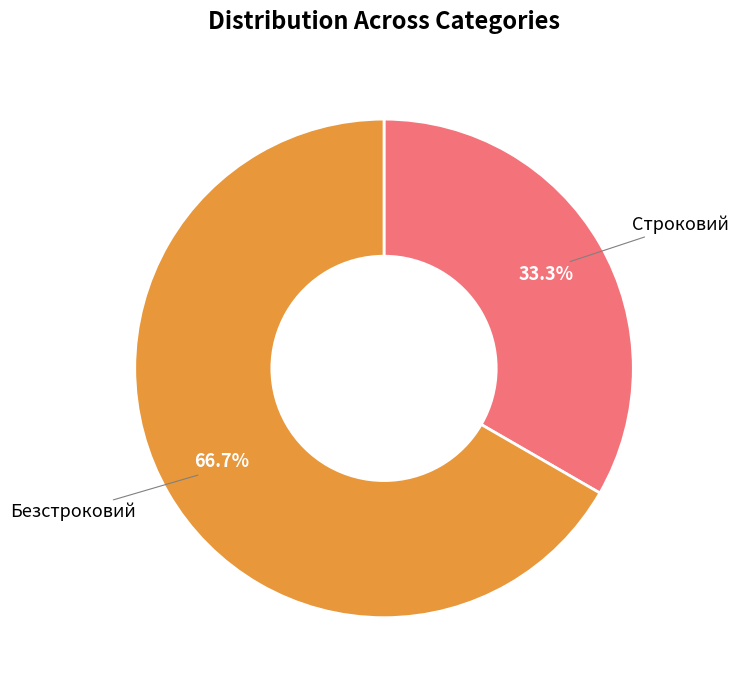

How many segments does this pie chart have?

2